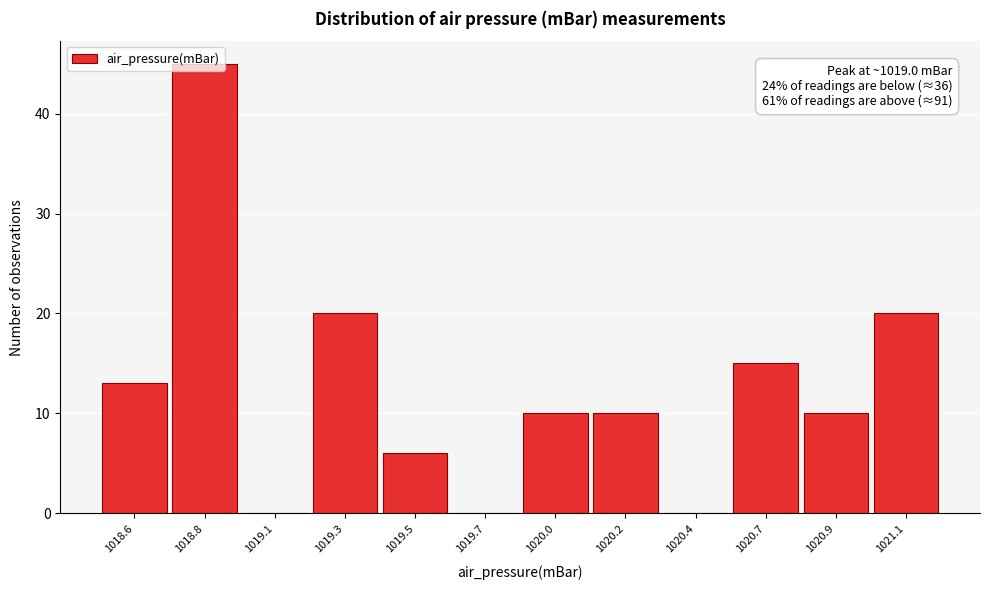

What is the sum of all values?

149